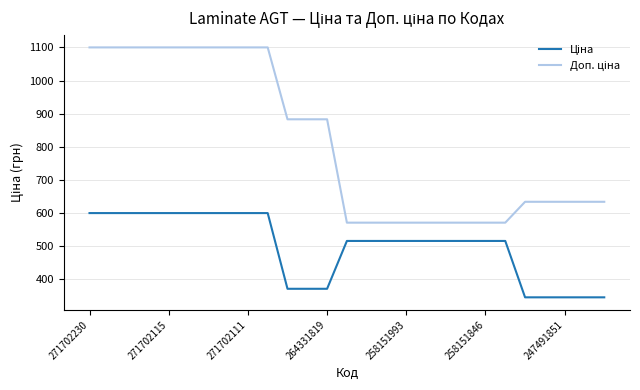

How many lines are shown in the chart?

2